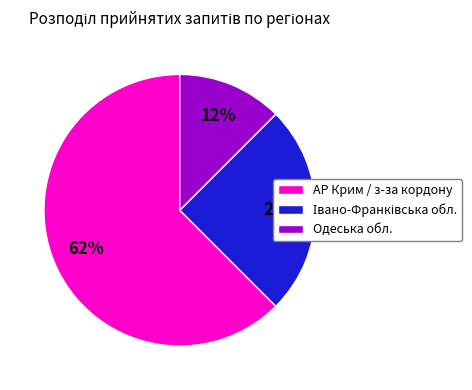

Which category has the smallest portion of the pie?

Одеська обл.